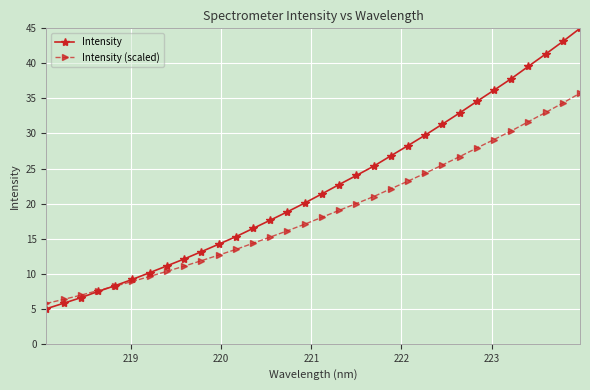

How many data points in Intensity are above 21?

16